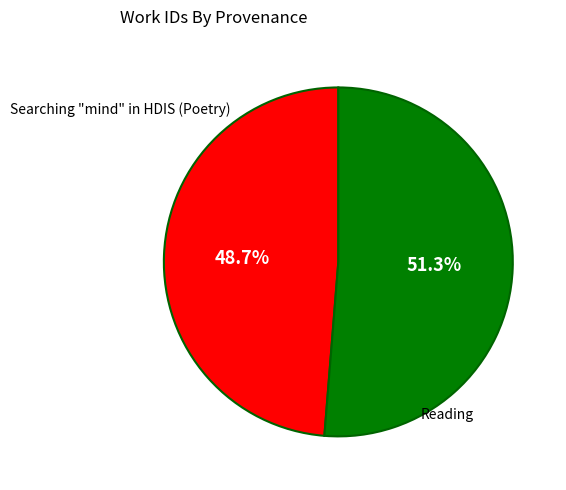

The Reading slice represents 51% of the pie. True or false?

True